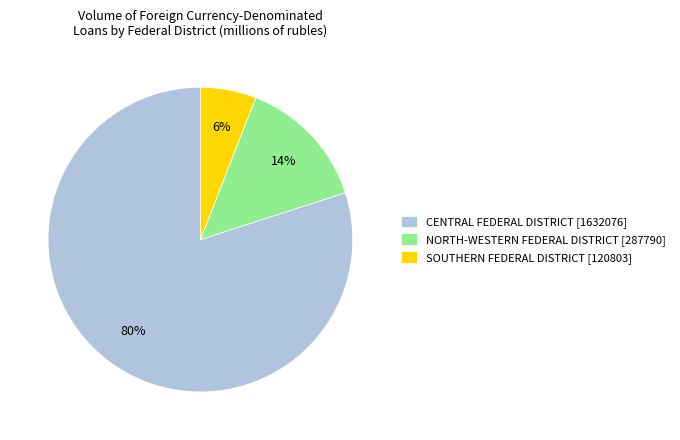

Combined, do SOUTHERN FEDERAL DISTRICT [120803] and NORTH-WESTERN FEDERAL DISTRICT [287790] account for over 50%?

No